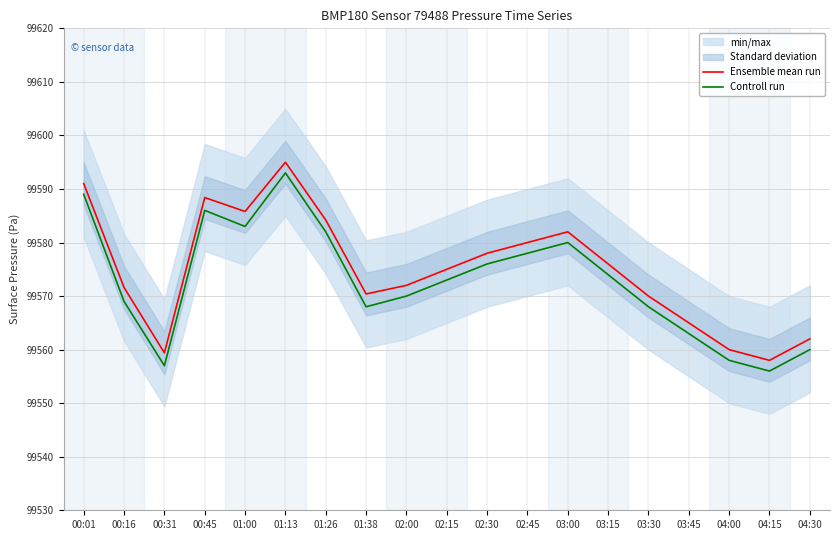

How many data points does each series have?

19